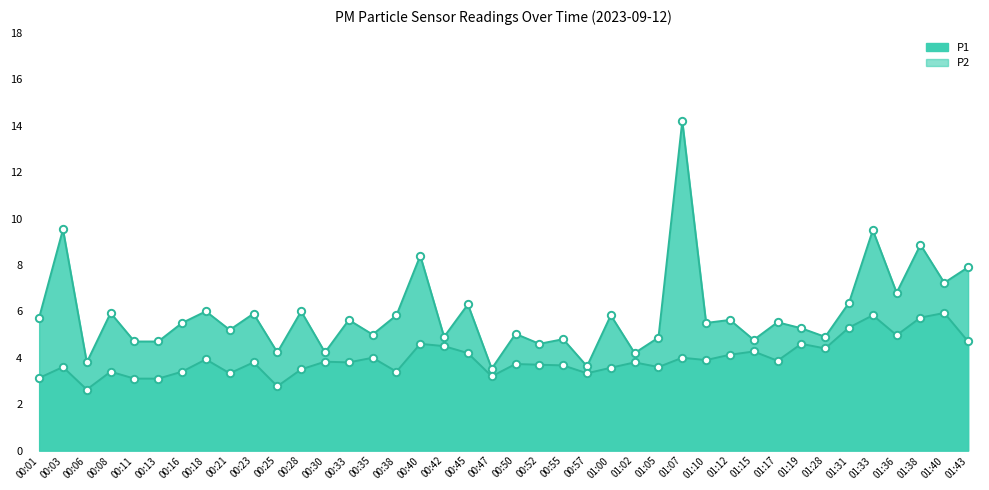

Is the value of P2 at 00:45 greater than the value of P1 at 01:15?

No